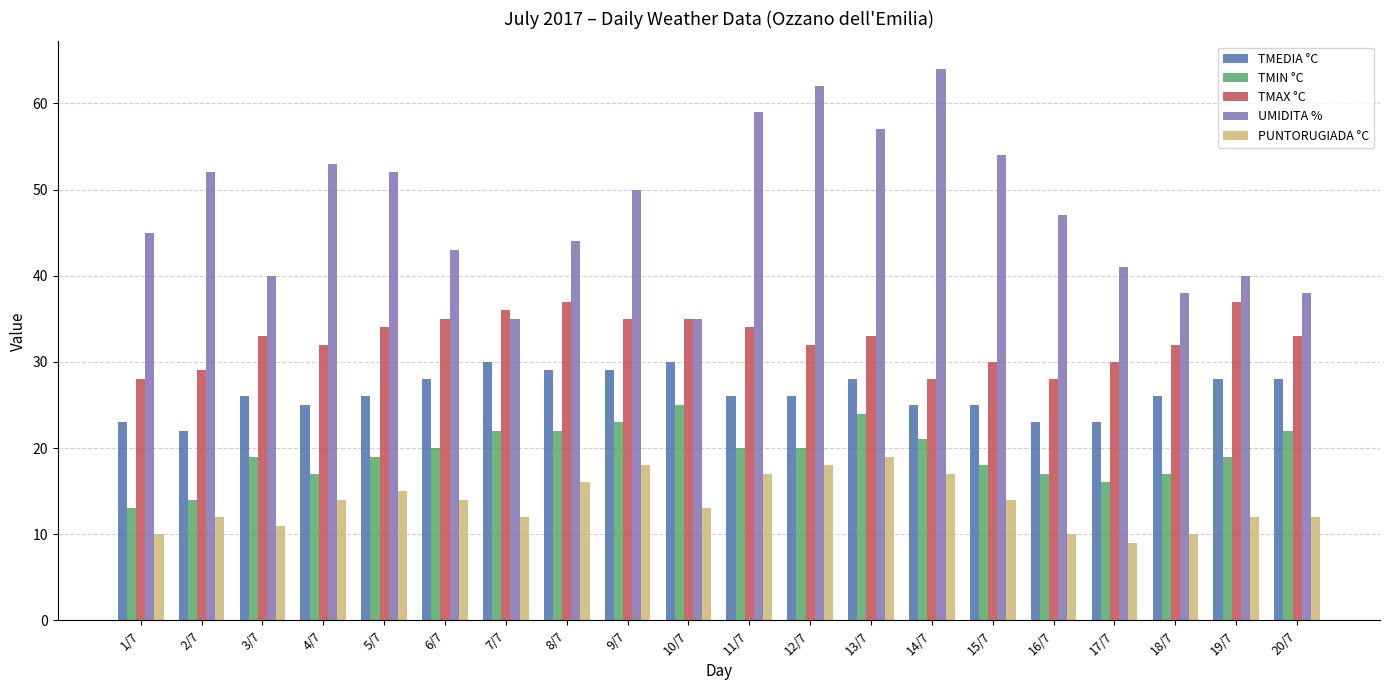

What value does the UMIDITA % series have at 11/7?

59